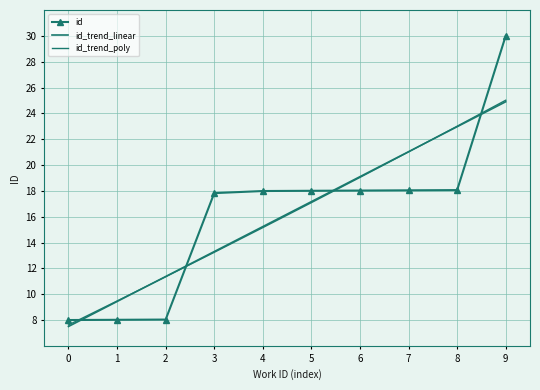

The id_trend_linear series shows 36.5 at 7. True or false?

False